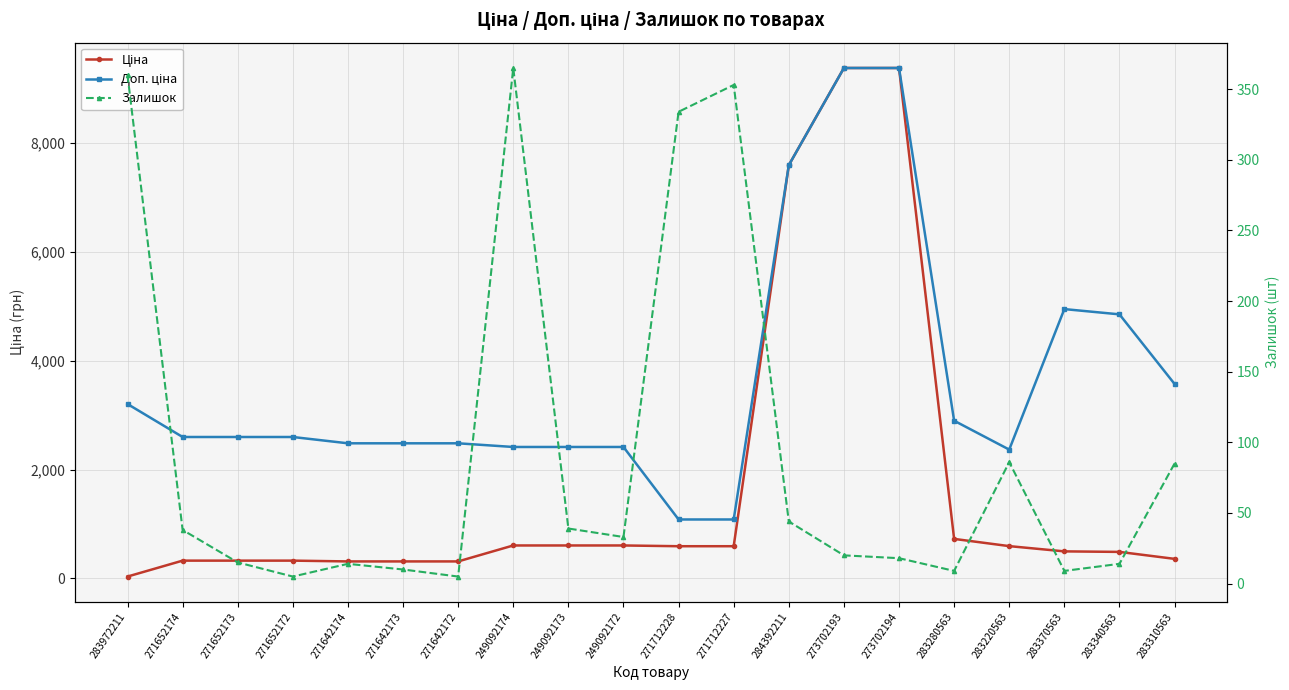

What is the label of the 15th point from the right?

271642173